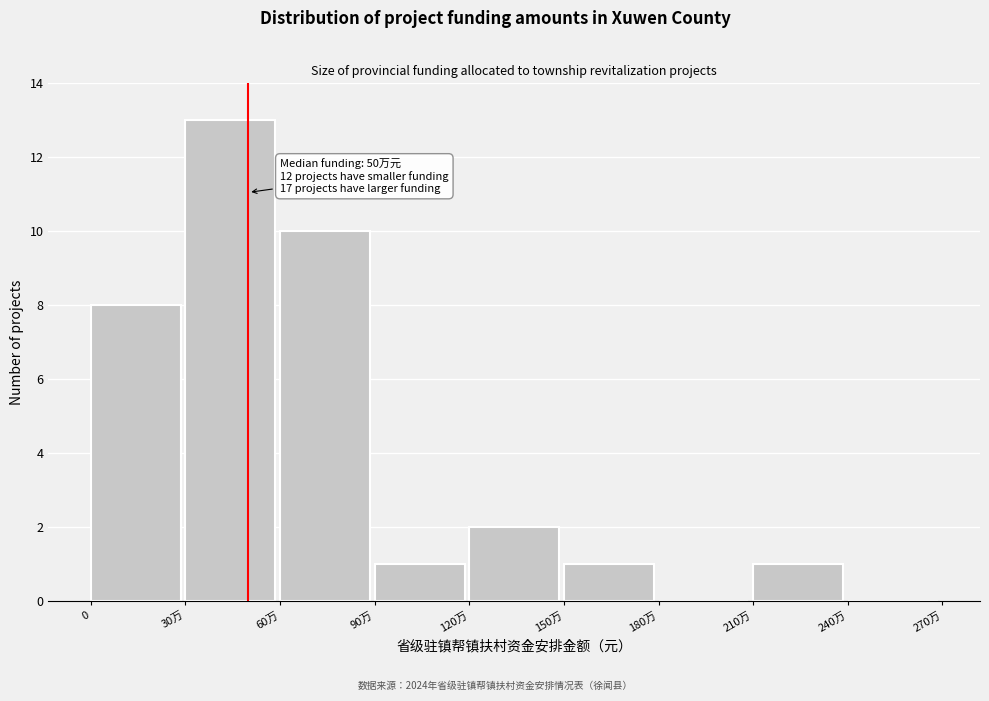

Reading left to right, list all the values displayed in this chart.

0=8	30万=13	60万=10	90万=1	120万=2	150万=1	180万=0	210万=1	240万=0